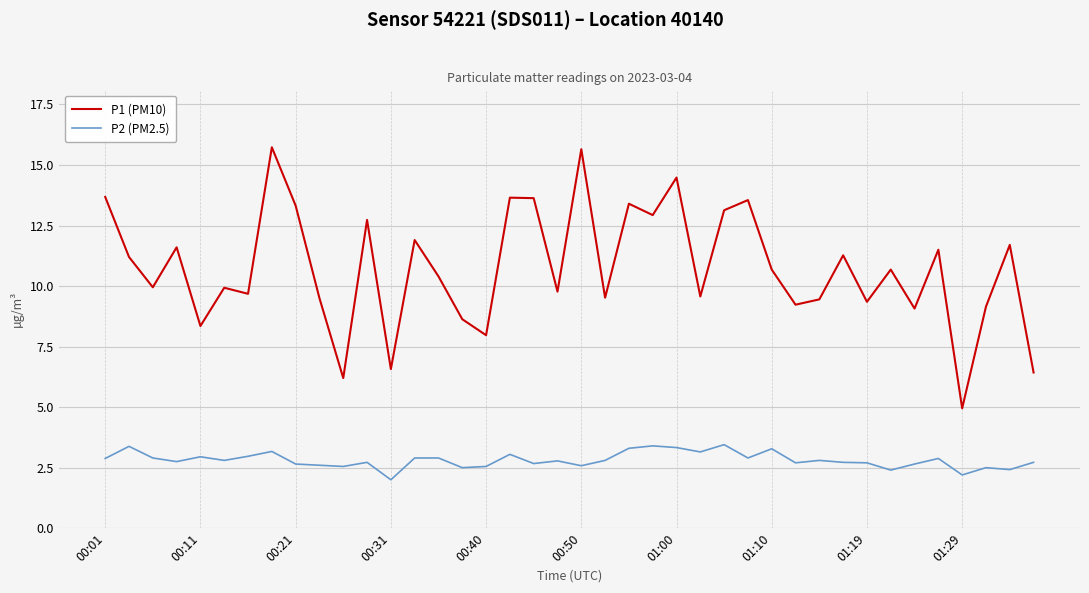

What is the difference between the maximum and minimum values in the P1 (PM10) series?

10.8